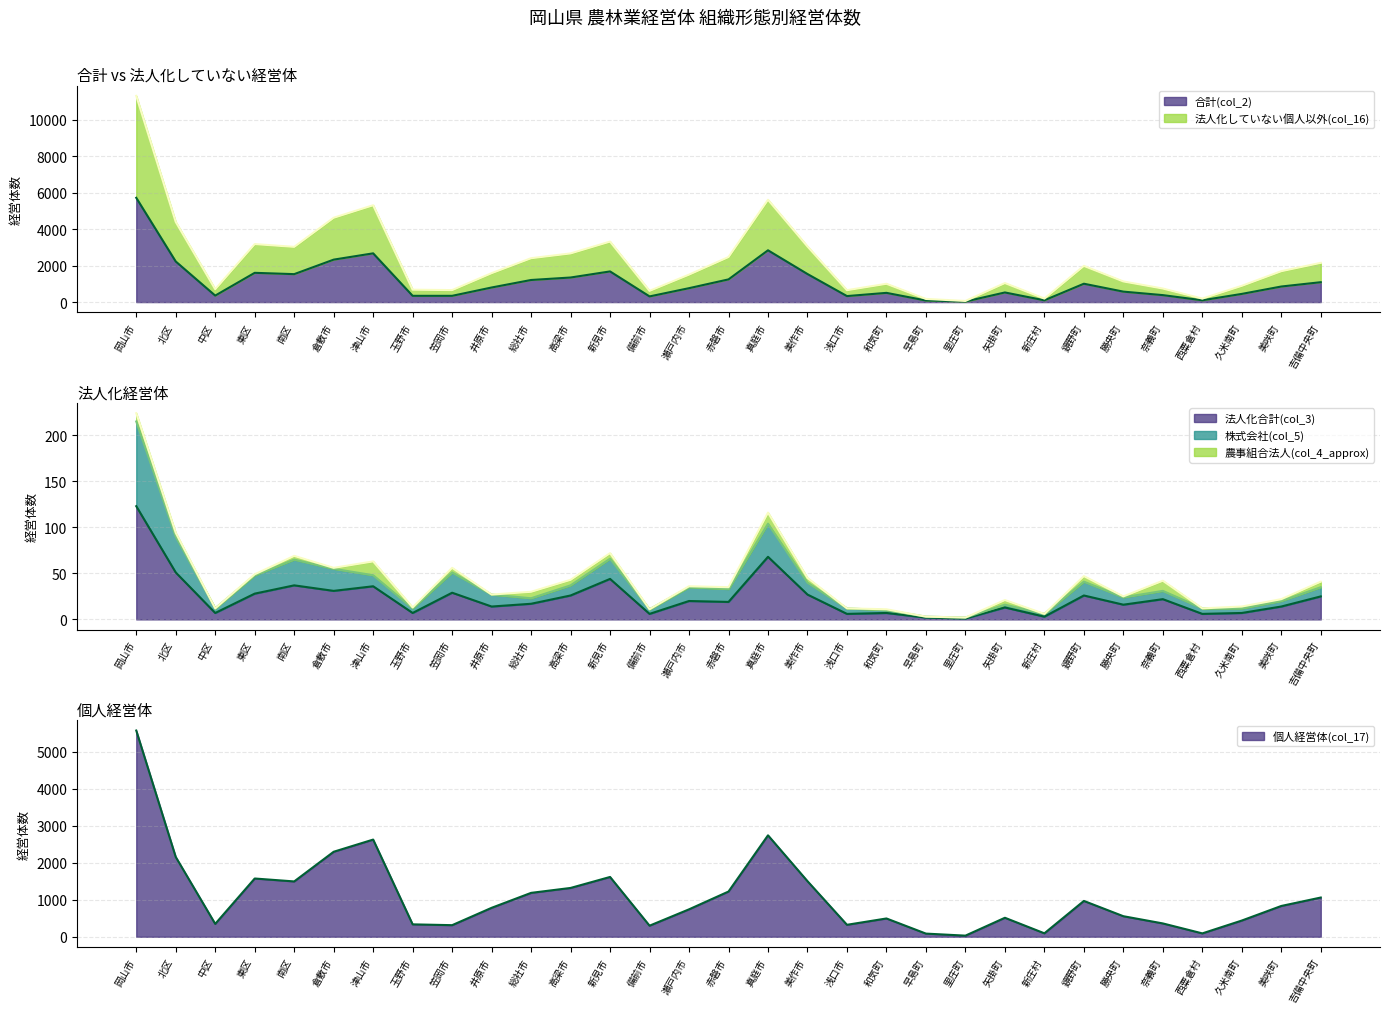

Count the number of categories in the chart.

31